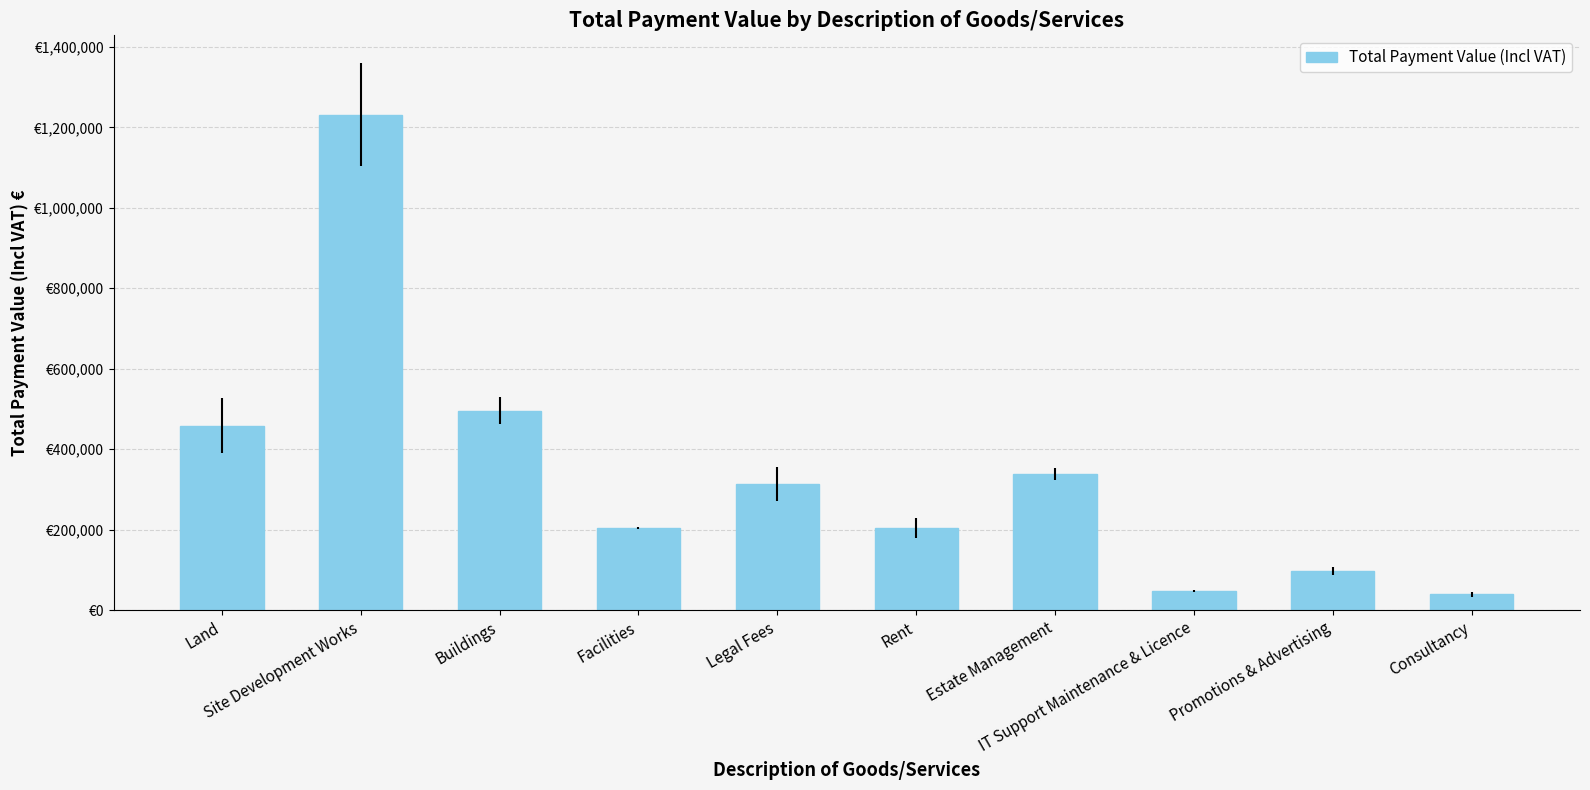

Are the bars horizontal?

No